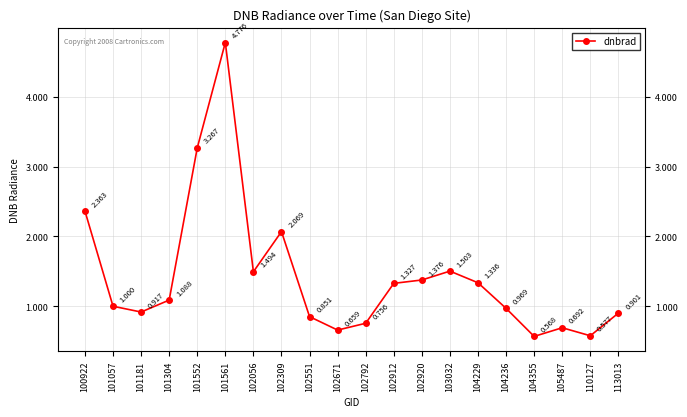

What is the sum of the values at 101181 and 101561?

5.7